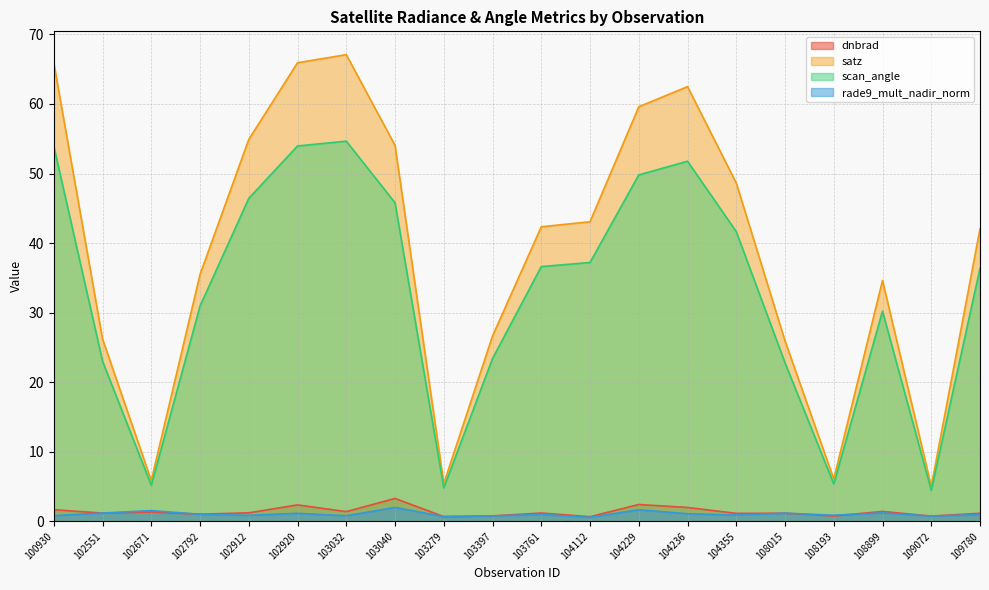

Which category has the highest value in the satz series?

103032